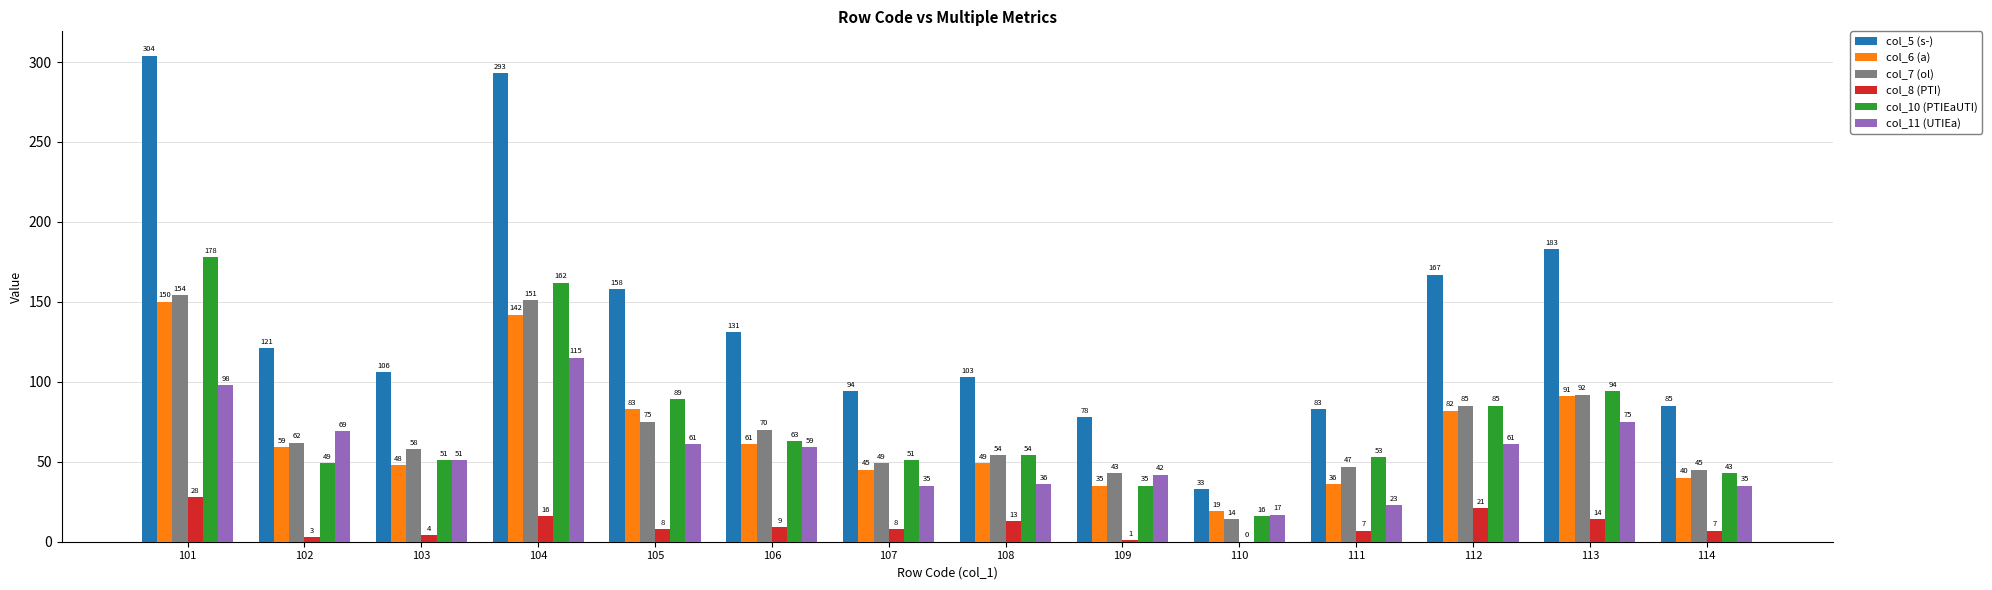

What are all the series names shown in the legend?

col_5 (s-), col_6 (a), col_7 (ol), col_8 (PTI), col_10 (PTIEaUTI), col_11 (UTIEa)